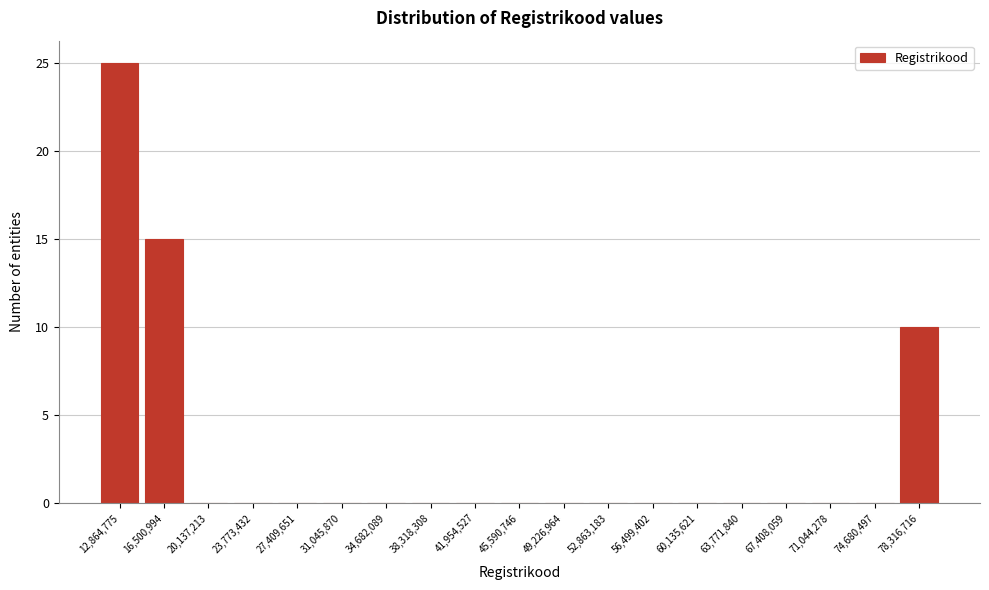

Reading left to right, transcribe this chart: for each bar, give the range it covers on the x-axis and its height. Neither the bar edges nor the heights are printed on the chart, so give them approximately, as read against the axes.

11000000 to 14500000: 25
14500000 to 18500000: 15
18500000 to 22000000: 0
22000000 to 25500000: 0
25500000 to 29000000: 0
29000000 to 33000000: 0
33000000 to 36500000: 0
36500000 to 40000000: 0
40000000 to 44000000: 0
44000000 to 47500000: 0
47500000 to 51000000: 0
51000000 to 54500000: 0
54500000 to 58500000: 0
58500000 to 62000000: 0
62000000 to 65500000: 0
65500000 to 69000000: 0
69000000 to 73000000: 0
73000000 to 76500000: 0
76500000 to 80000000: 10